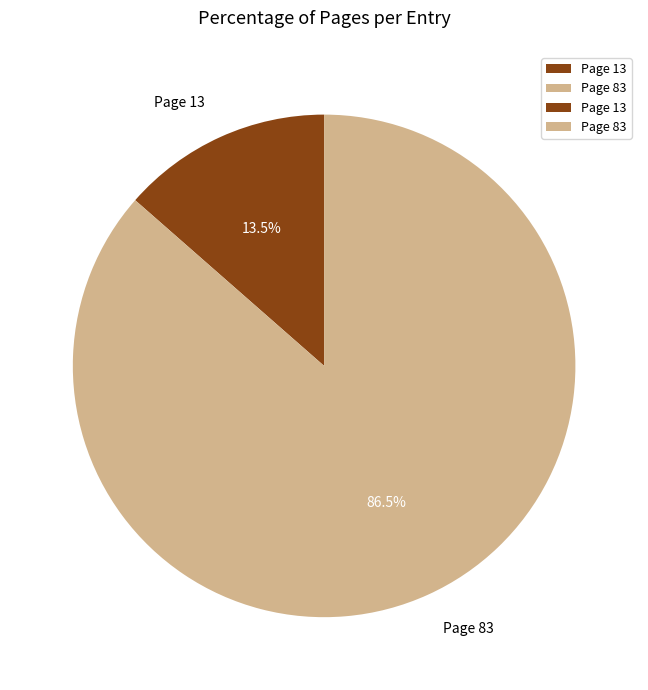

Does any single category account for the majority?

Yes